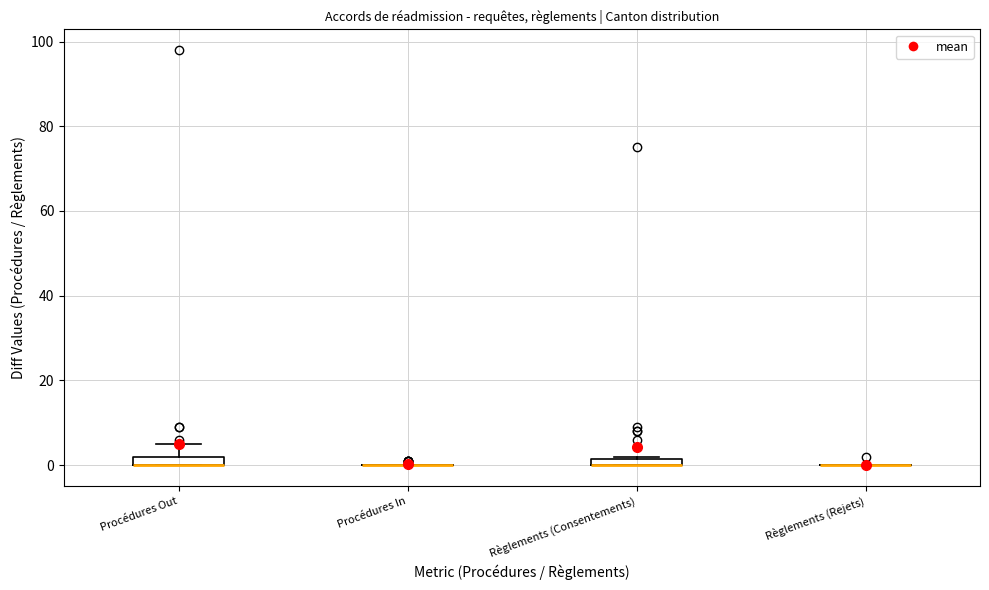

Where is the lower edge of the box for Règlements (Consentements) on the y-axis? The values are not printed on the chart, so give them approximately, as read against the axis.

0